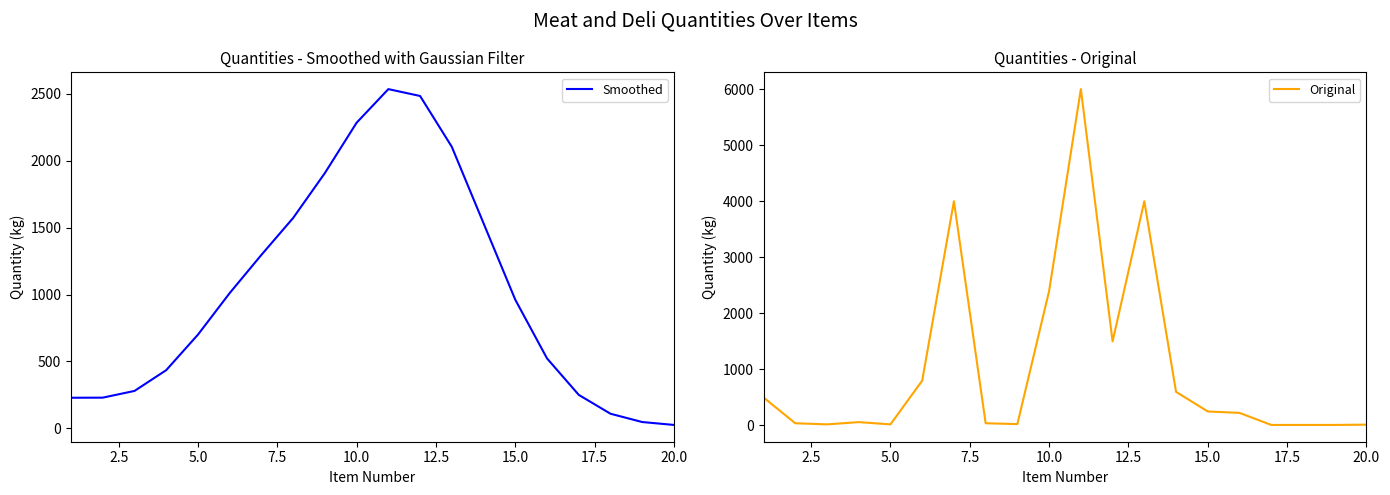

How many times do Original and Smoothed cross each other?

7